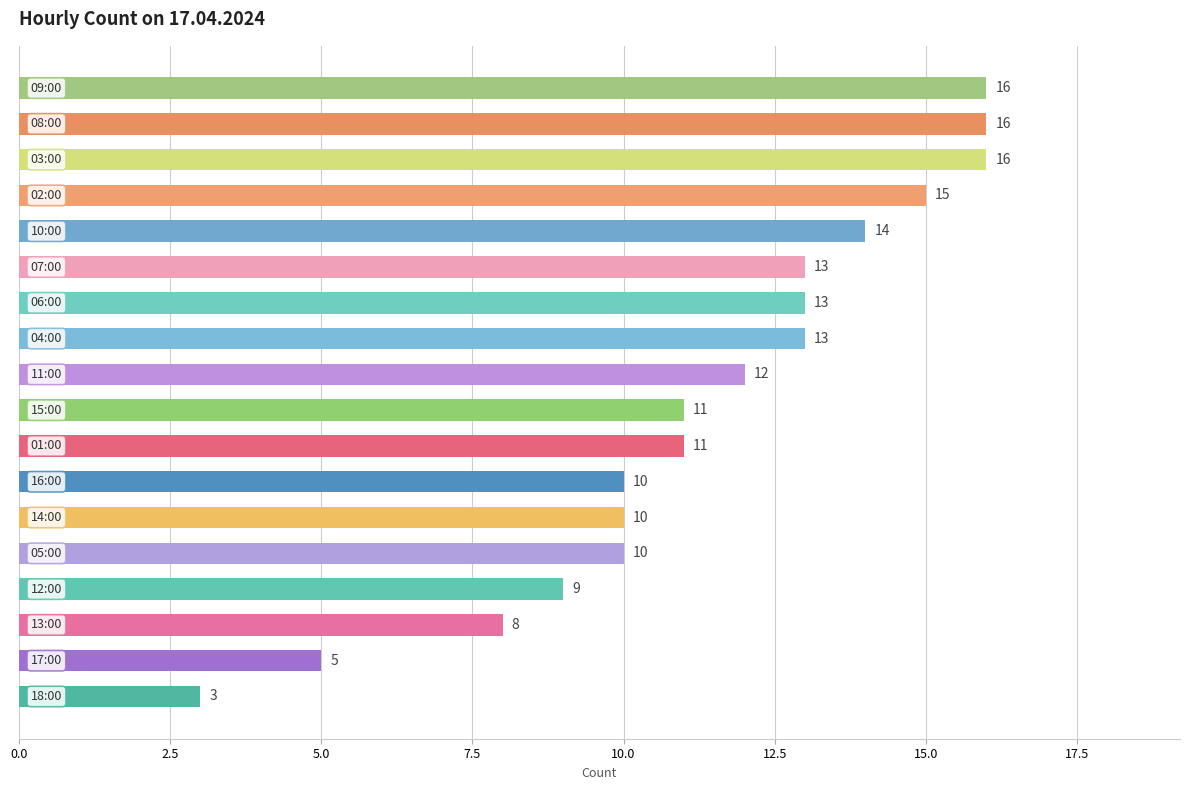

Are the bars grouped side by side (vs. stacked)?

No